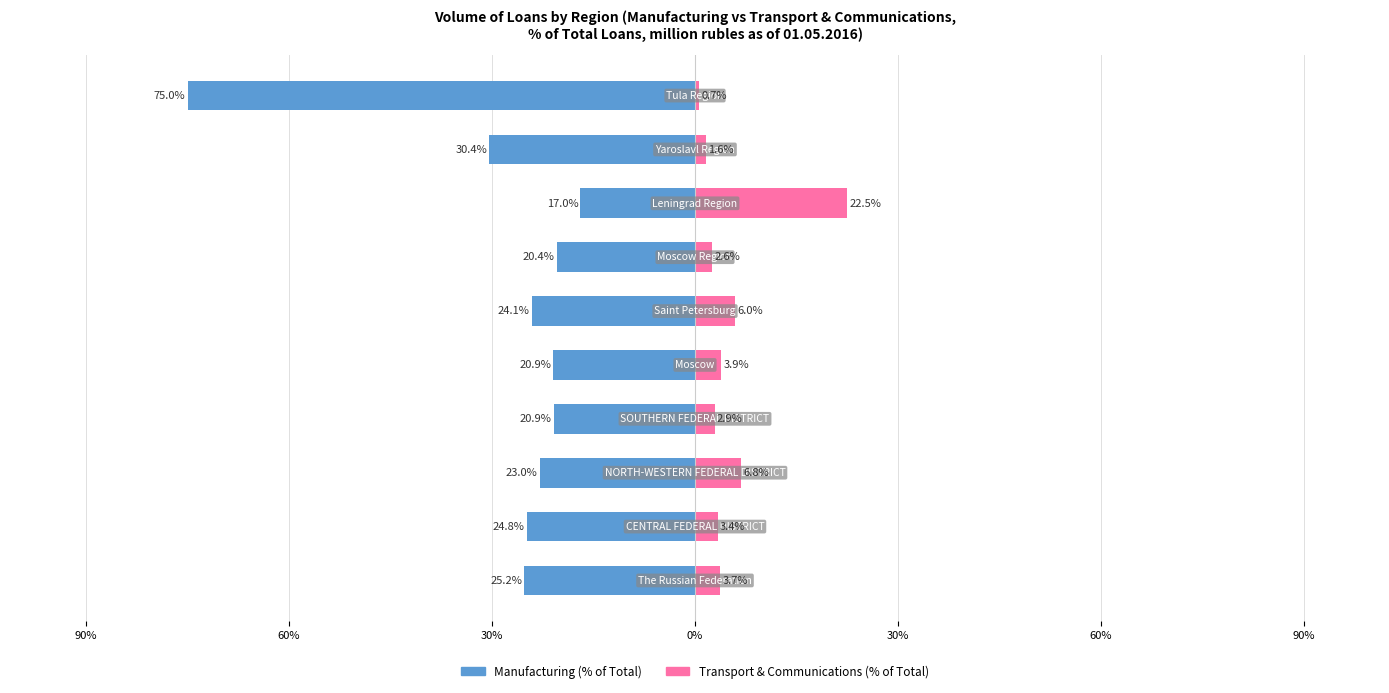

How many series are shown in this chart?

2